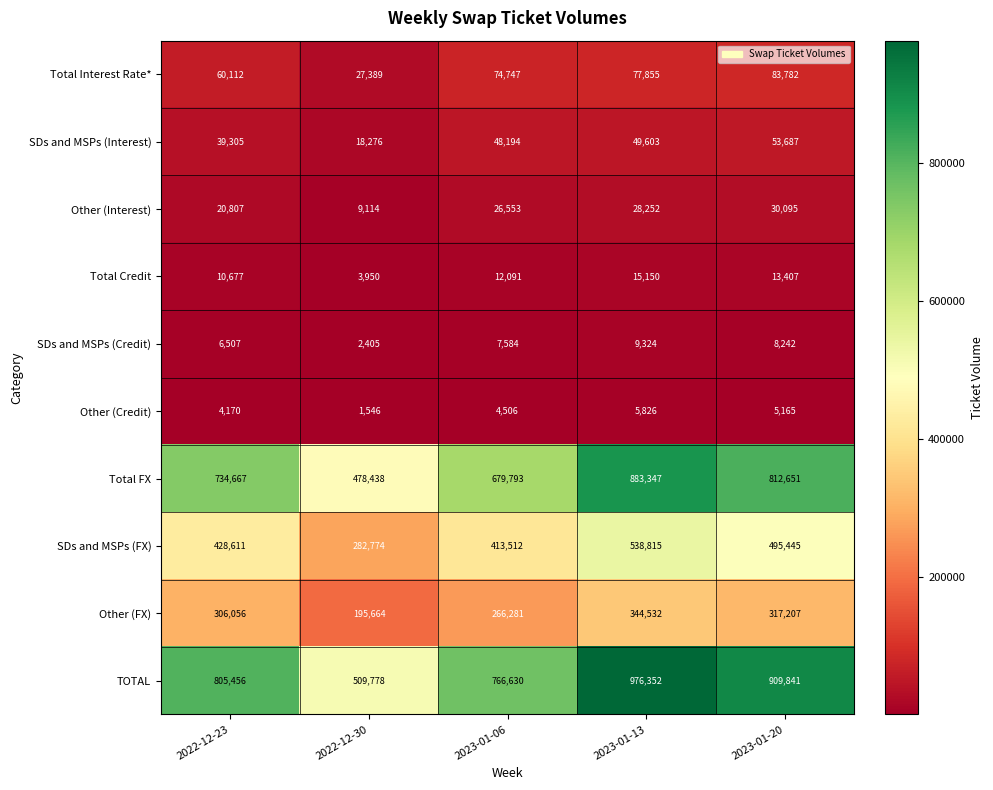

At 2023-01-20, list the series in order from smallest to largest.

Other (Credit), SDs and MSPs (Credit), Total Credit, Other (Interest), SDs and MSPs (Interest), Total Interest Rate*, Other (FX), SDs and MSPs (FX), Total FX, TOTAL